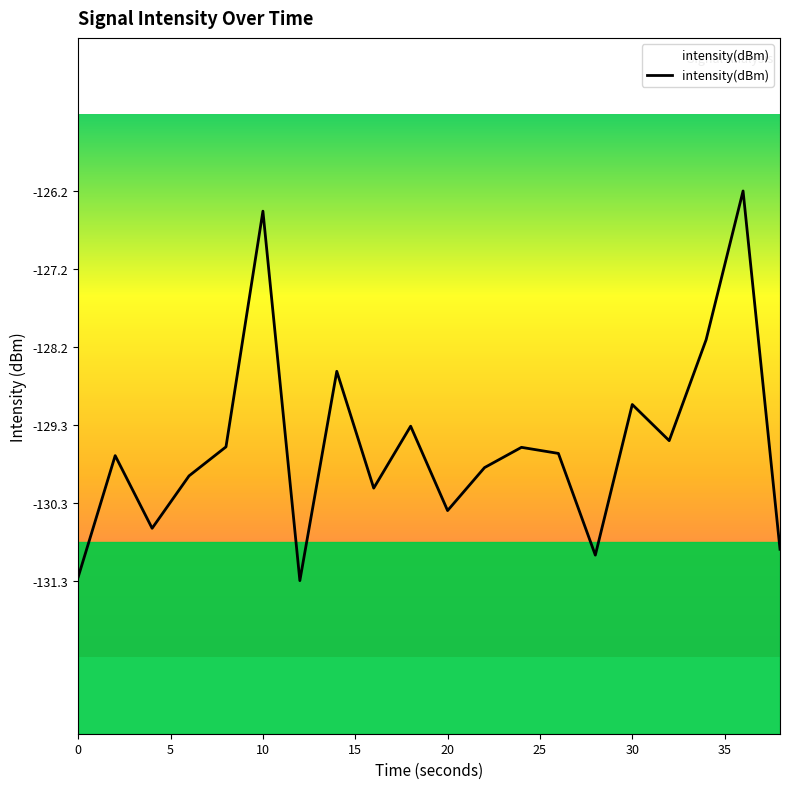

Rank the categories by value from highest to lowest.

36, 10, 34, 14, 30, 18, 32, 8, 24, 26, 2, 22, 6, 16, 20, 4, 38, 28, 0, 12